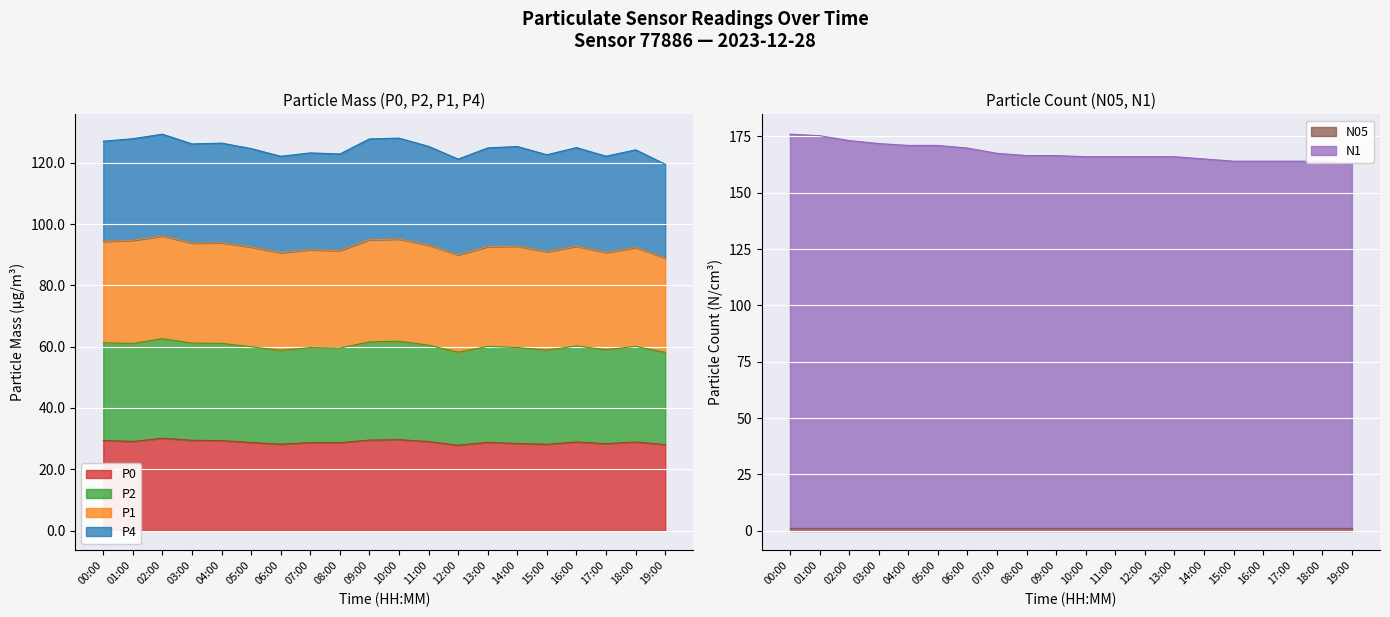

At how many categories does at least one series exceed 155?

20